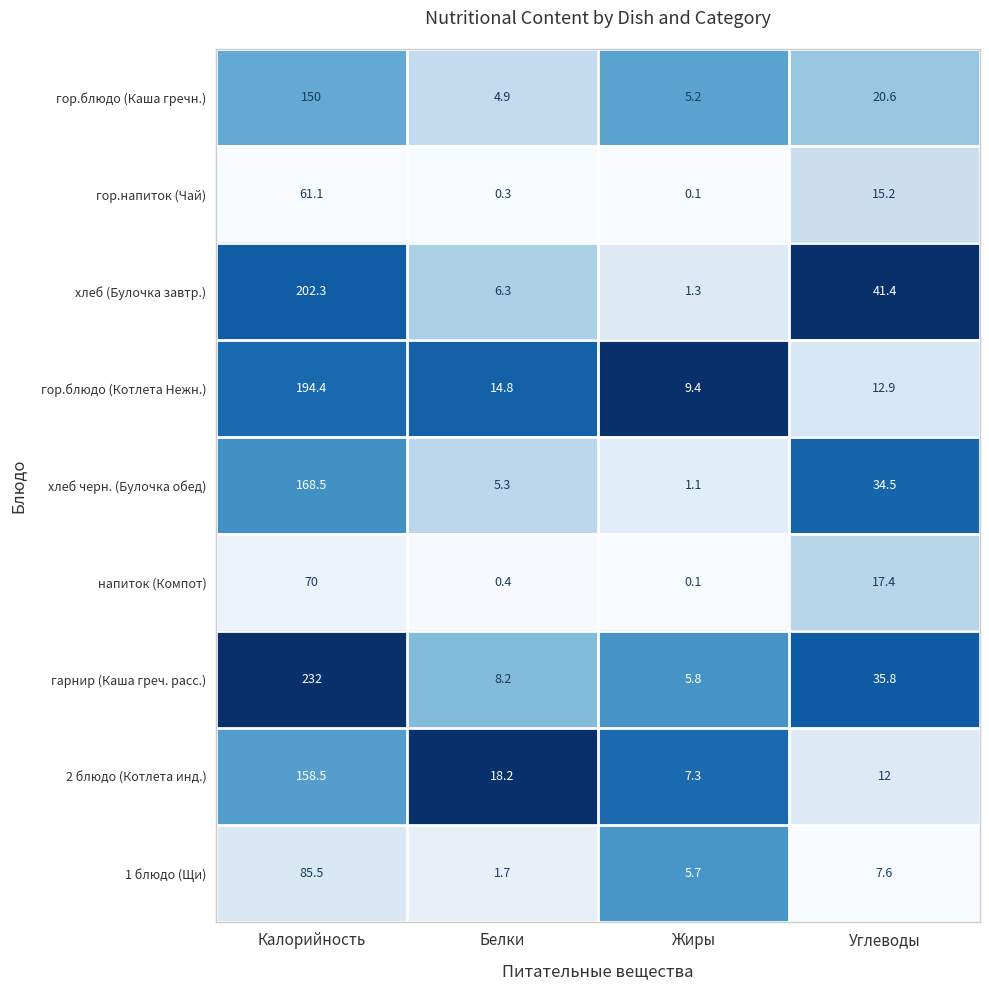

The value of гор.напиток (Чай) at Белки is 0.3. True or false?

True